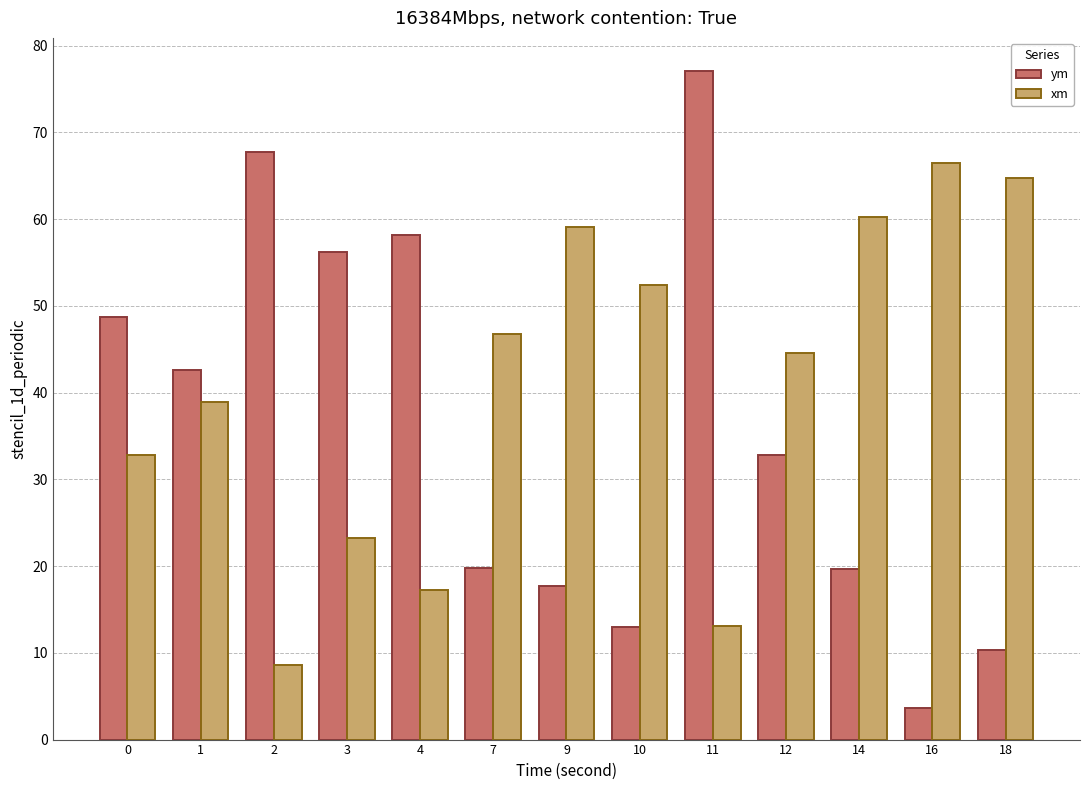

Rank the series at 18 from lowest to highest value.

ym, xm